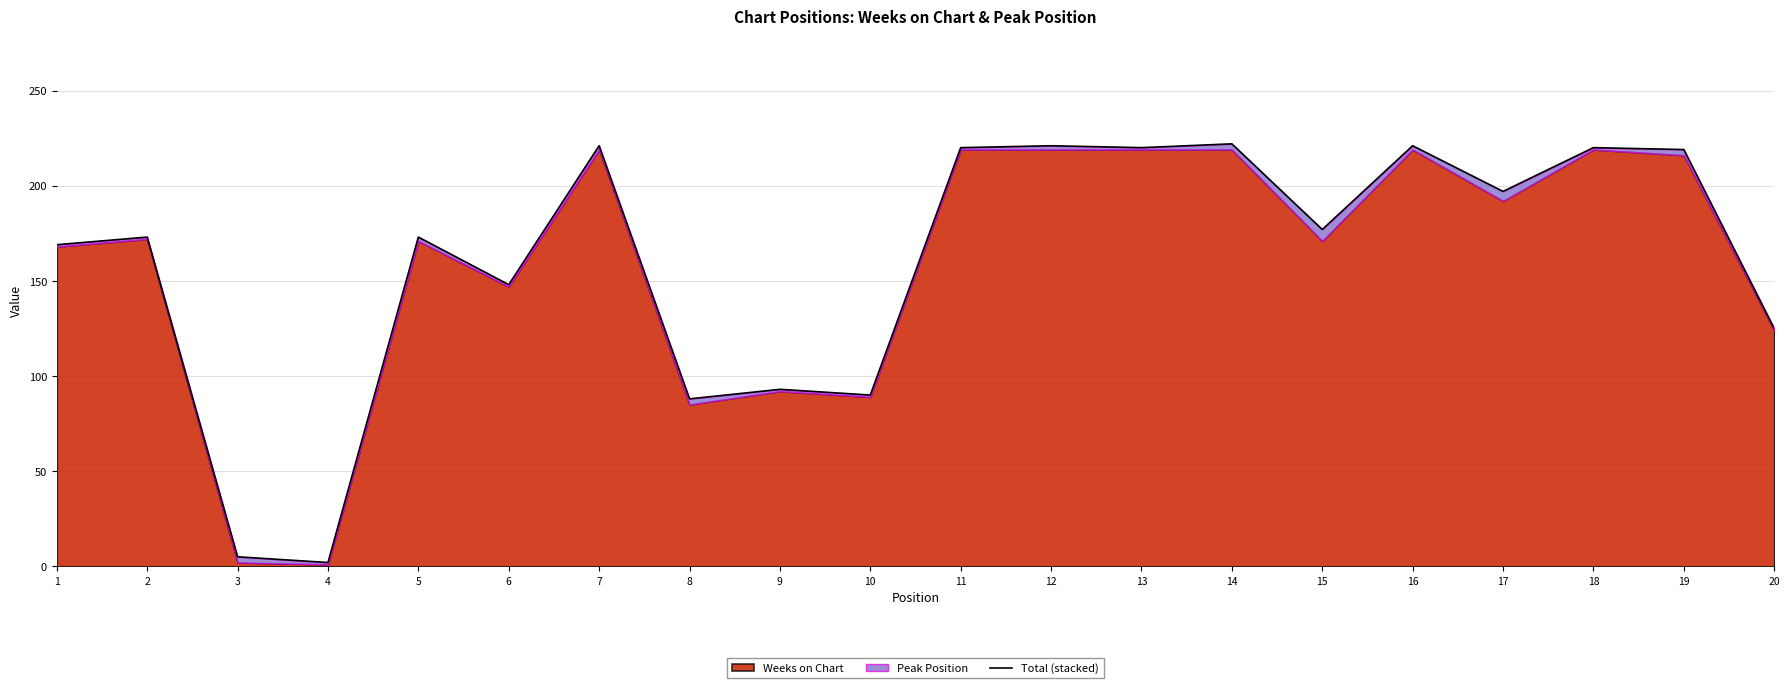

At which category does the data reach its first local valley?

4